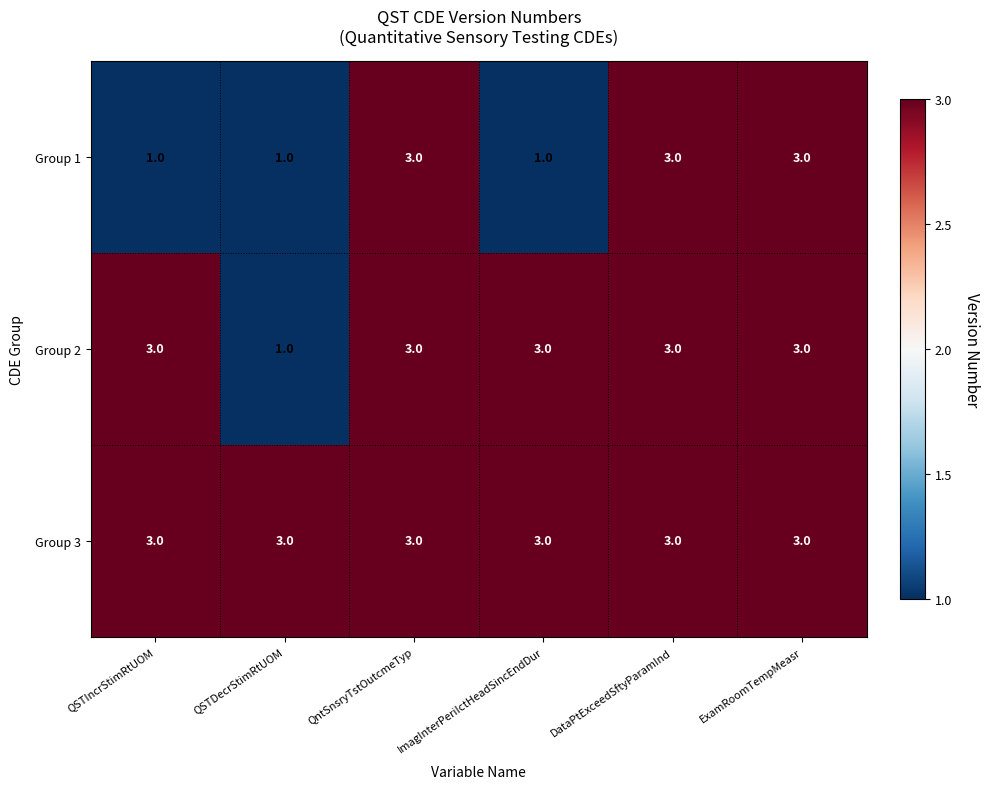

What is the maximum value for Group 3?

3